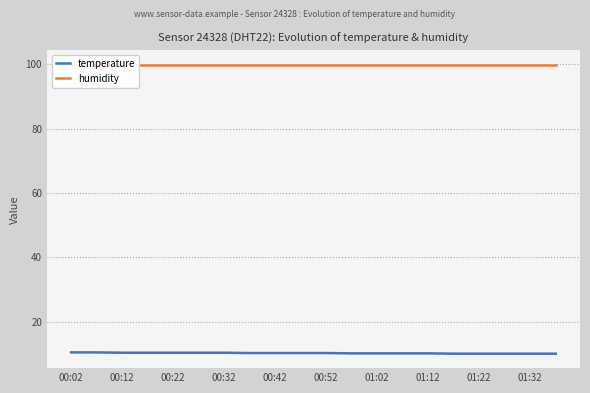

Count the number of data series in this chart.

2